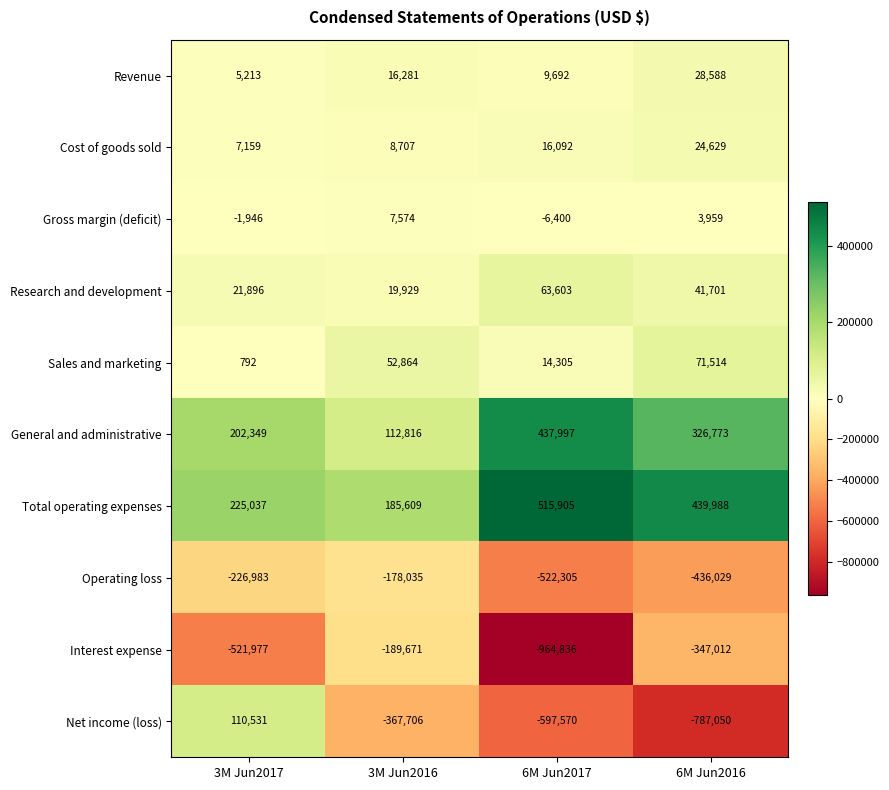

What value does the Interest expense series have at 3M Jun2016?

-189671